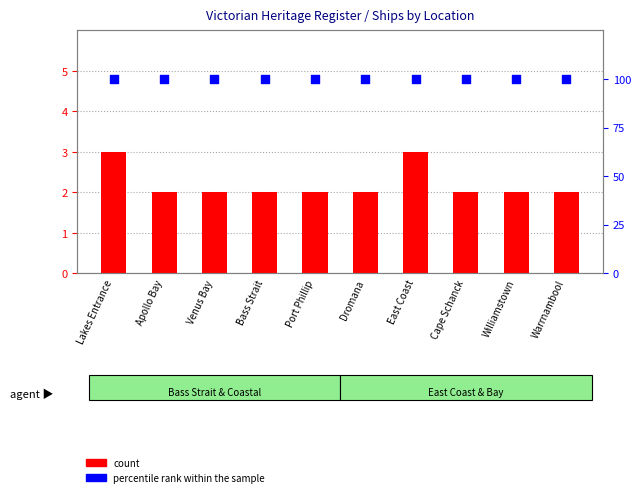

Which series has the widest spread of Y values?

count